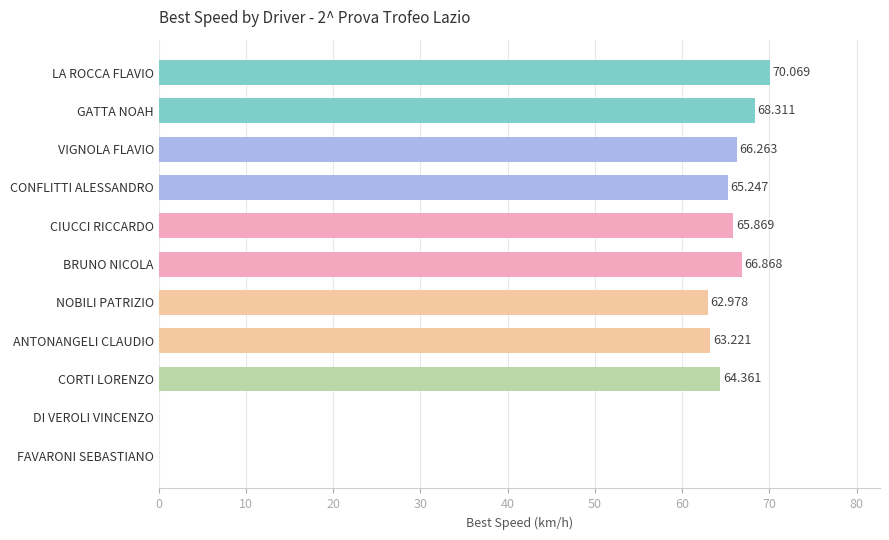

Count the number of categories in the chart.

11